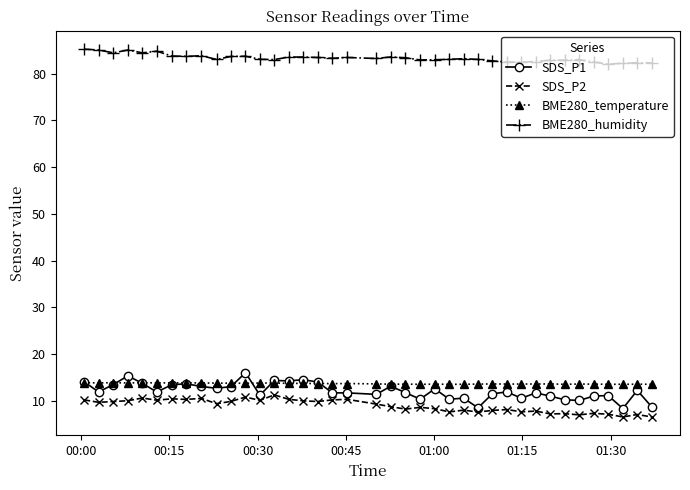

What is the value of the BME280_humidity point at the 15th from the left?

83.6